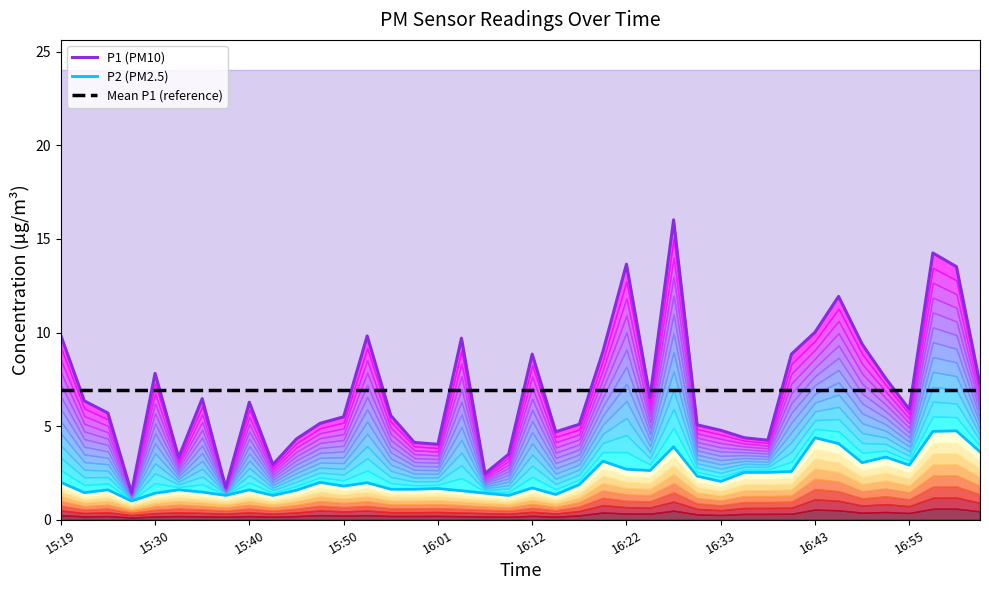

Is the value of P1 (PM10) at 15 greater than the value of Mean P1 (reference) at 30?

No